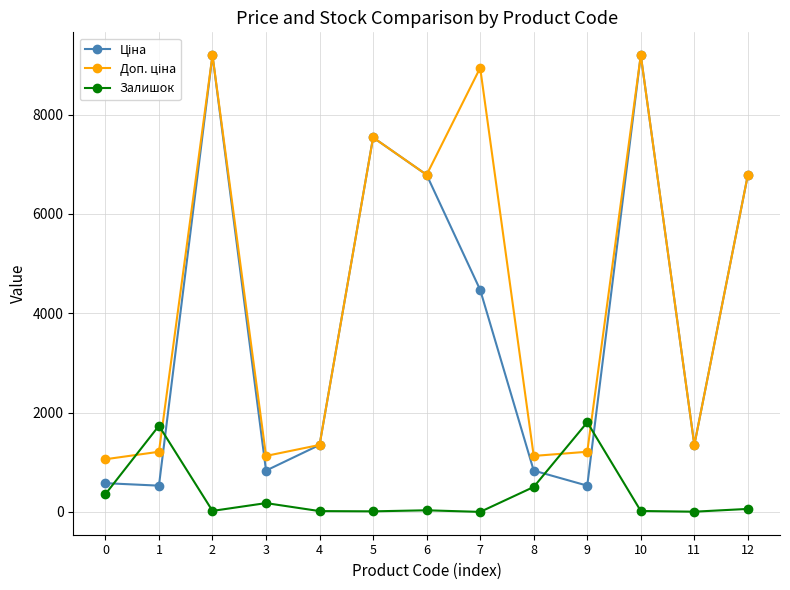

Count the number of data series in this chart.

3